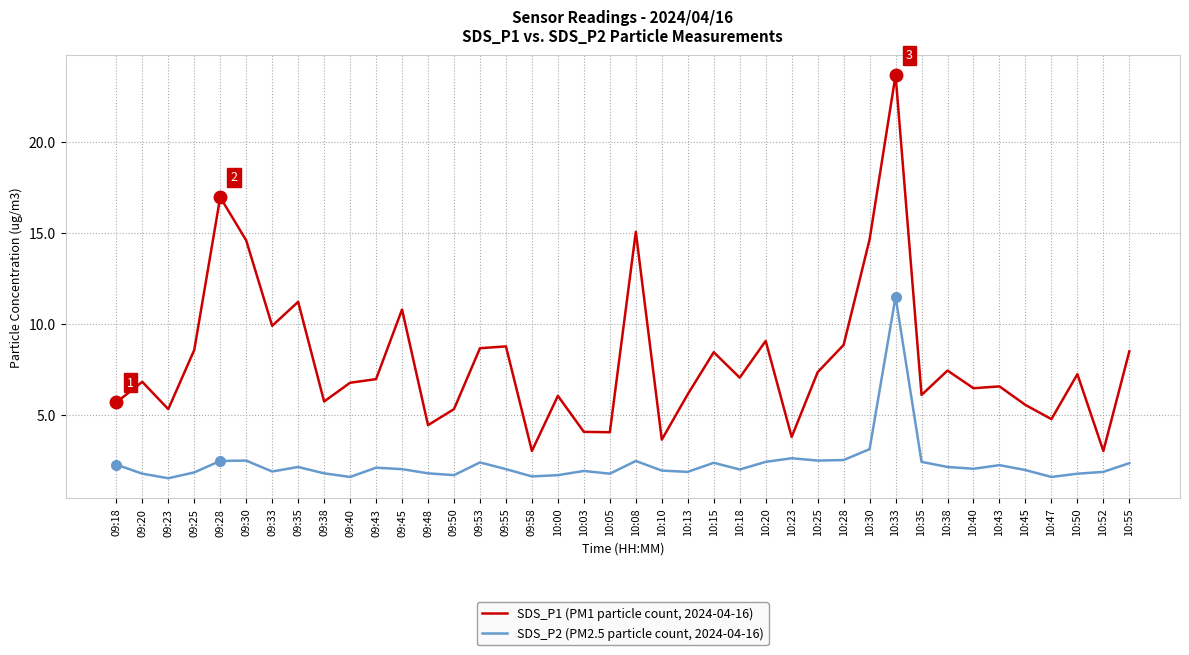

Rank the series at 09:58 from highest to lowest value.

SDS_P1 (PM1 particle count, 2024-04-16), SDS_P2 (PM2.5 particle count, 2024-04-16)